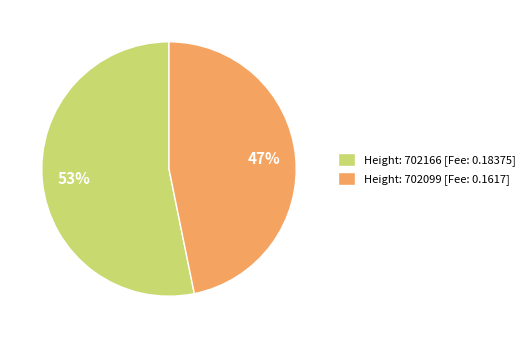

Is it true that Height: 702099 [Fee: 0.1617] is 47% of the pie?

True